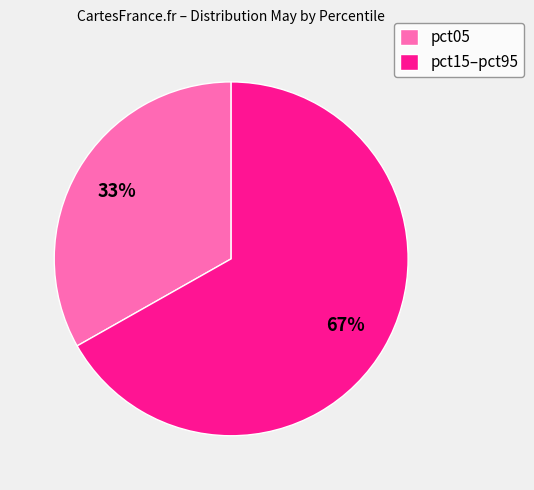

Between pct15–pct95 and pct05, which is larger?

pct15–pct95